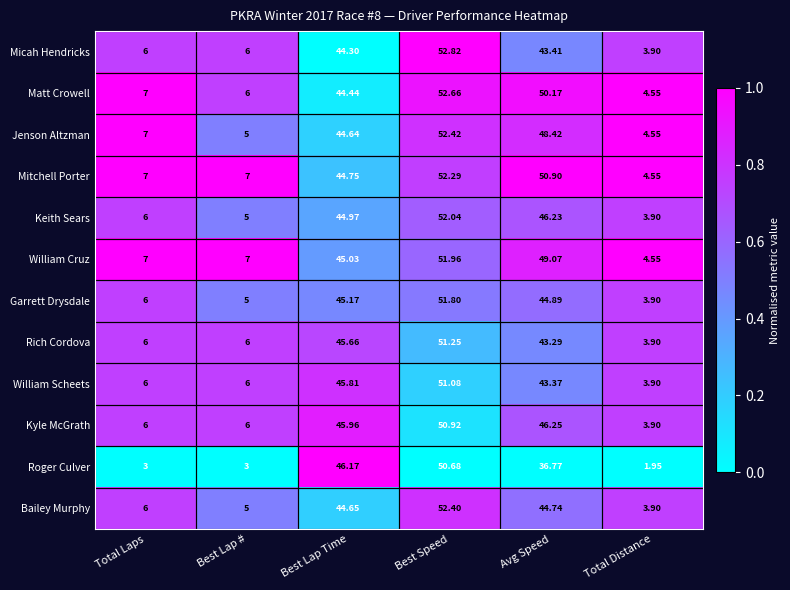

At which label does Bailey Murphy first exceed 44?

Best Lap Time